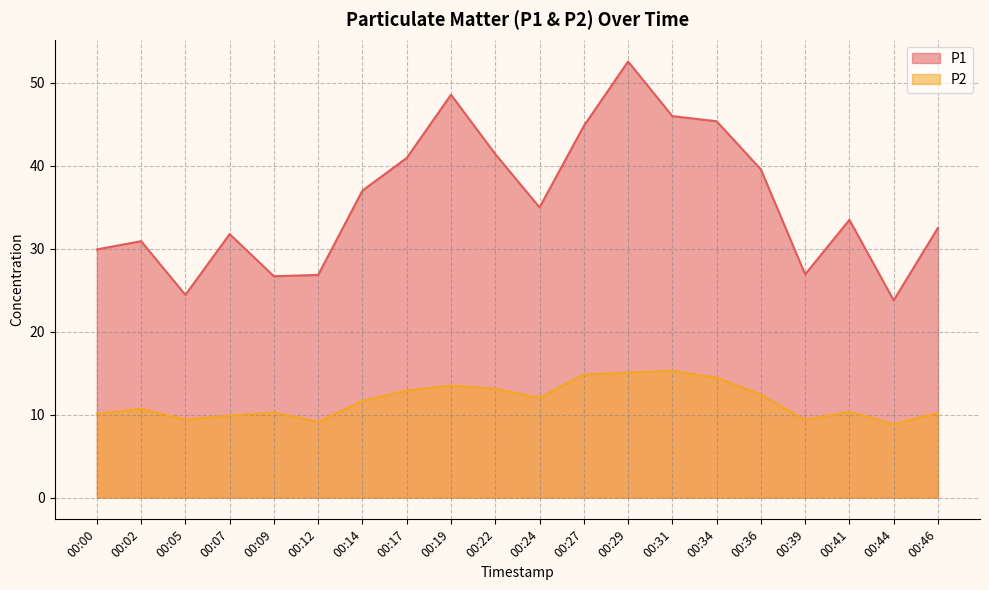

True or false: P1 and P2 intersect in this chart.

False